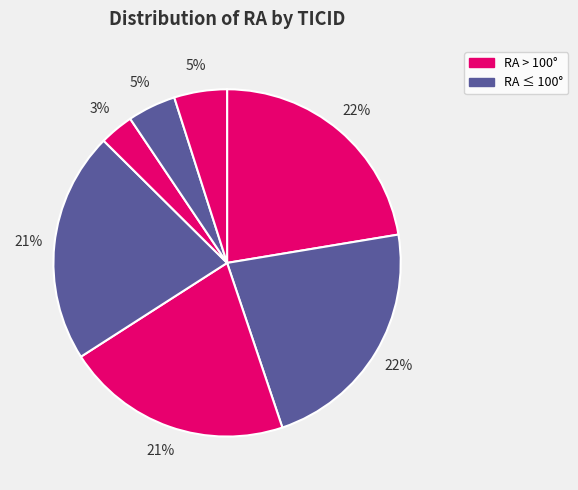

How many segments does this pie chart have?

7